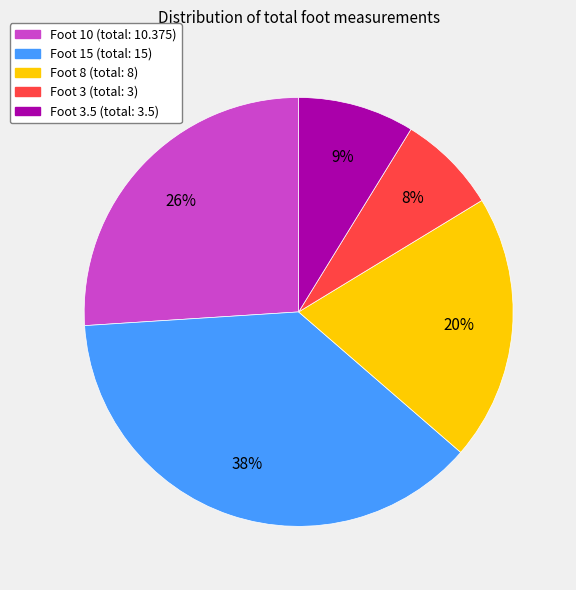

To the nearest percent, what is the average slice percentage?

20%